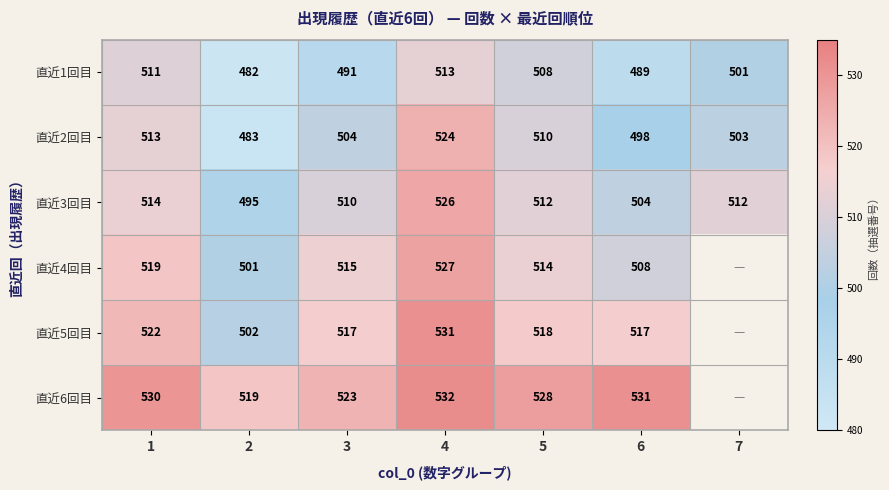

List the labels in order of 直近2回目 value, smallest first.

2, 6, 7, 3, 5, 1, 4